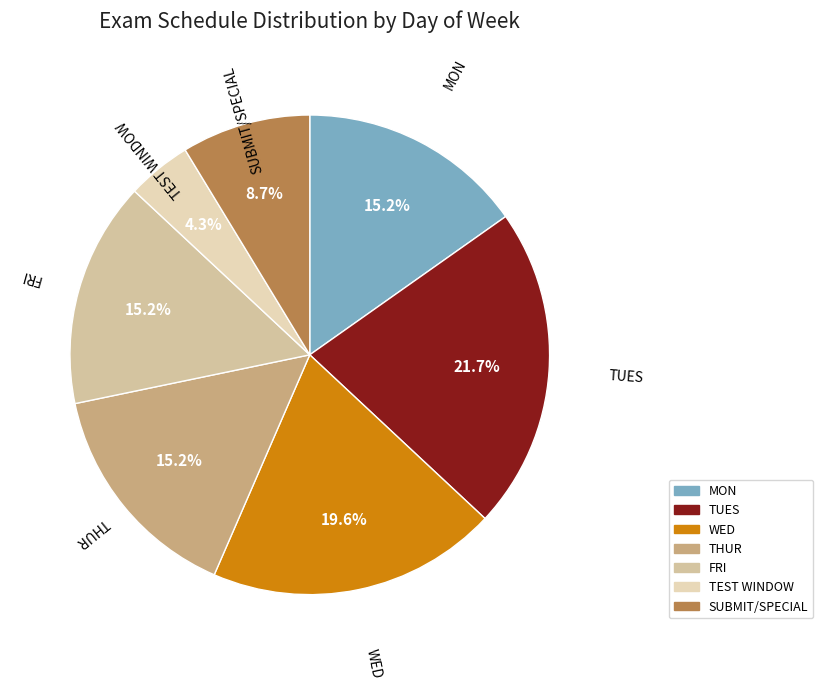

What percentage is NOT represented by THUR?

84.8%